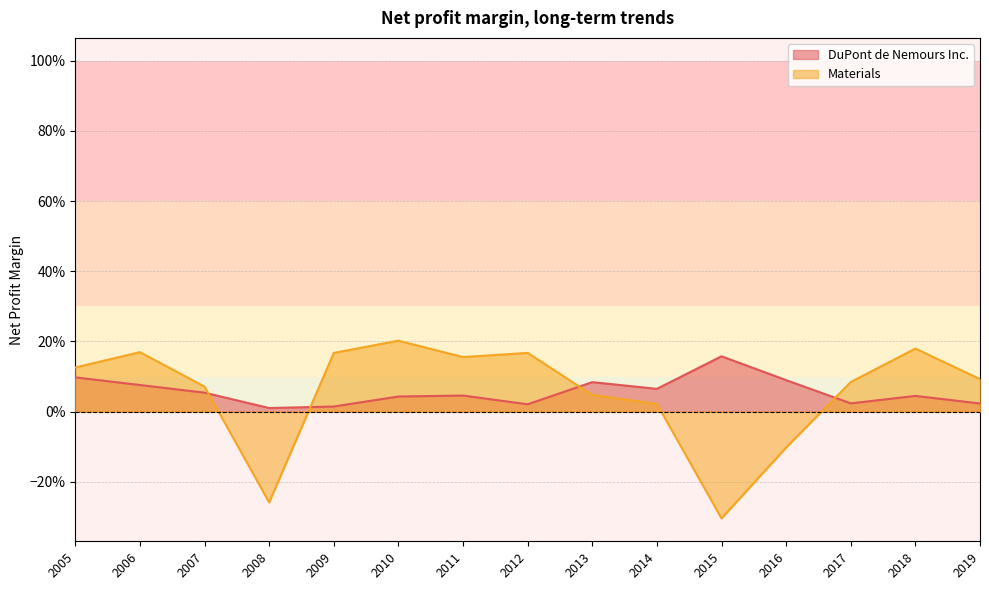

What is the difference between the maximum and minimum values in the Materials series?

0.5